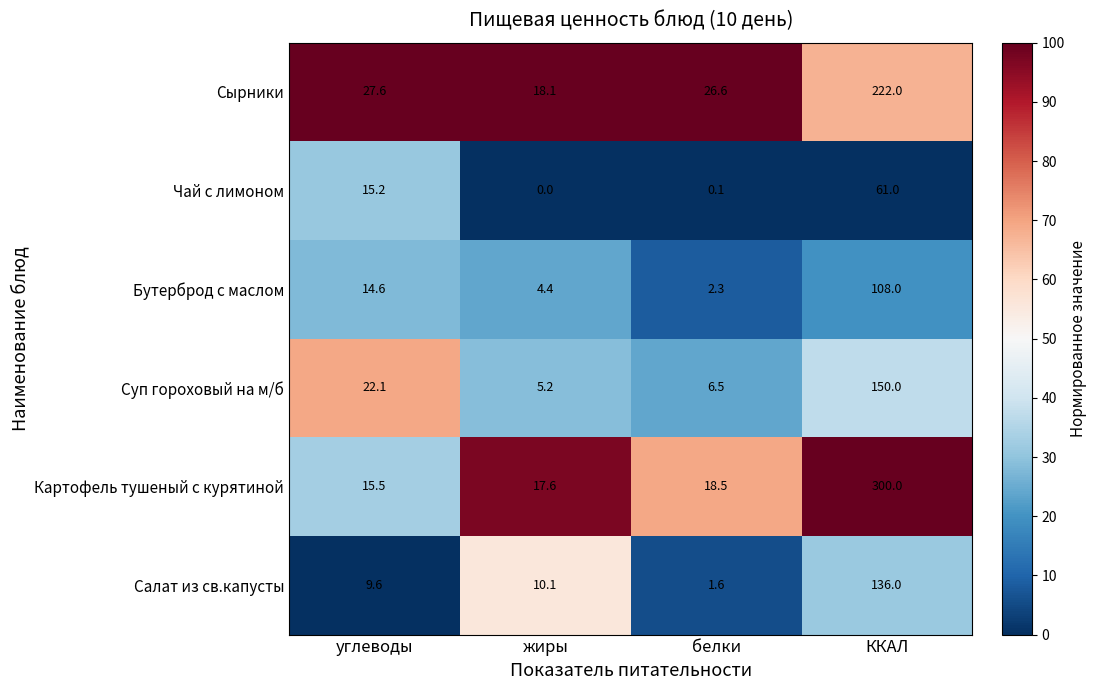

At which label does Картофель тушеный с курятиной first exceed 18?

белки